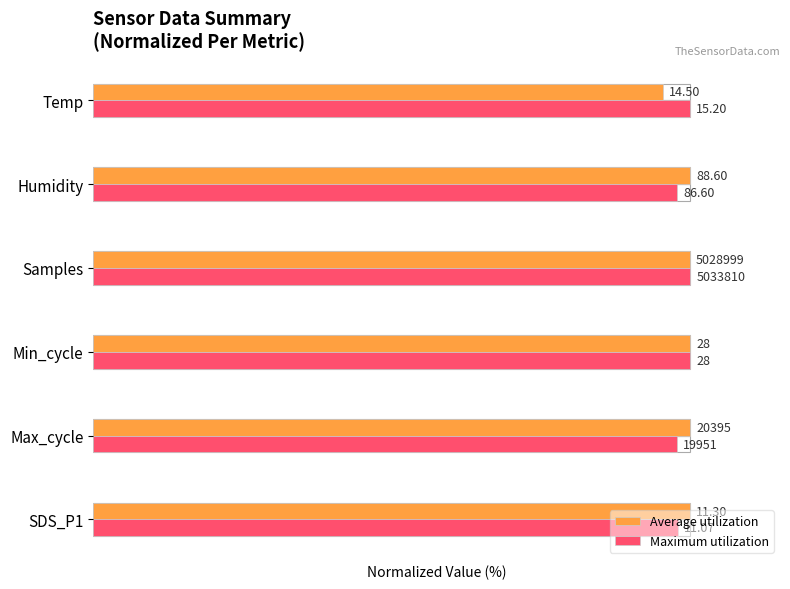

Count the Maximum utilization values in the range 97 to 100.

6